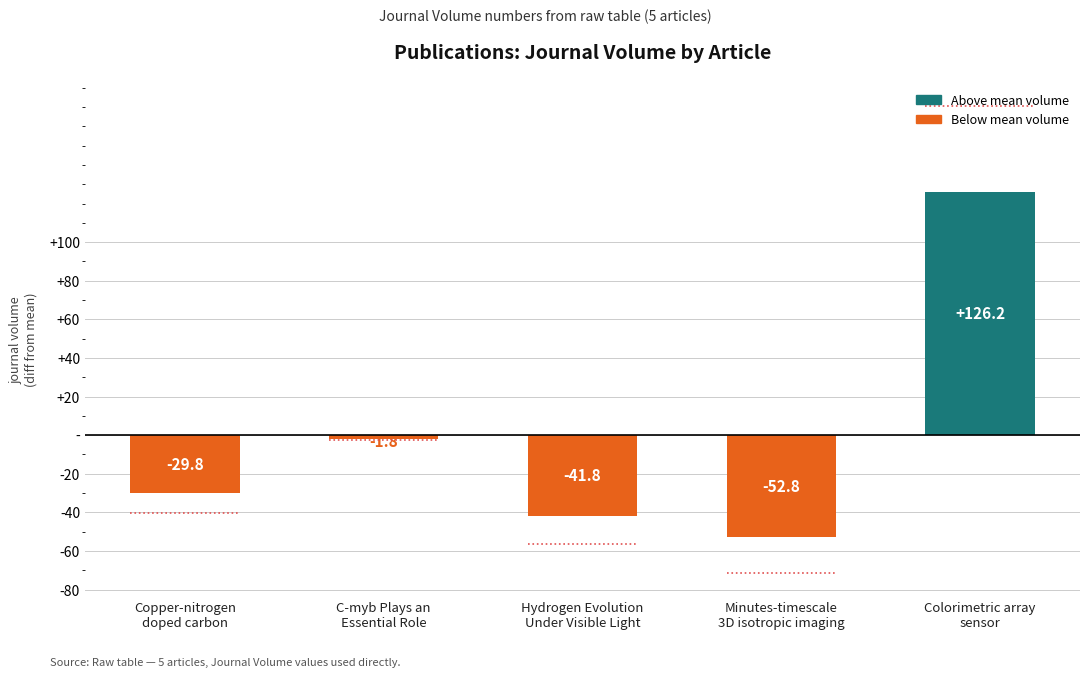

What is the greatest value displayed?

126.2